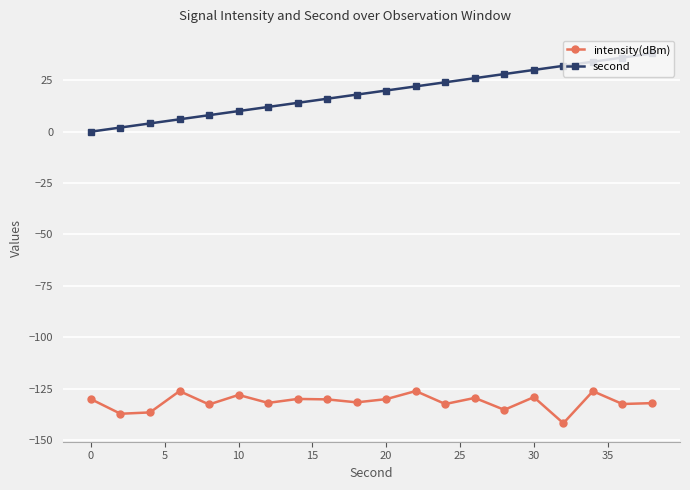

What is the maximum value shown in the chart?

38.0